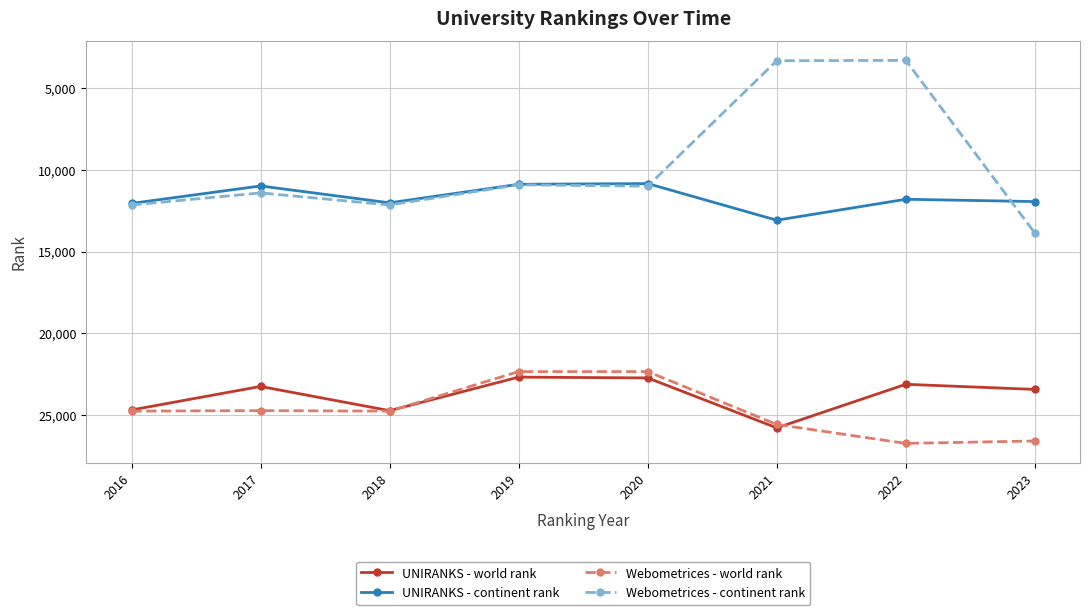

What is the value of the Webometrices - continent rank point at the 3rd from the left?

12147